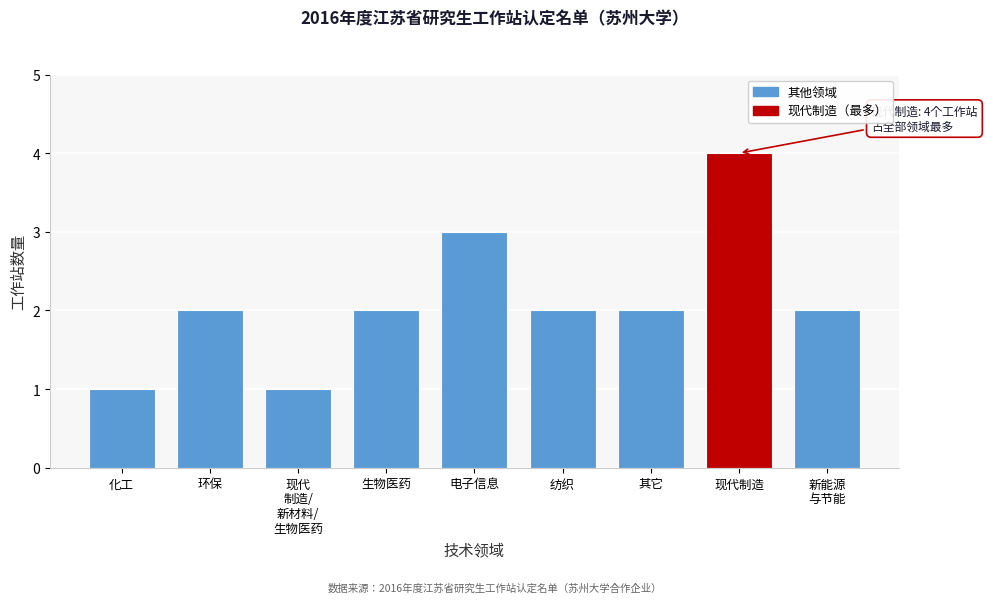

Reading right to left, transcribe all the data shown in this chart.

2	4	2	2	3	2	1	2	1